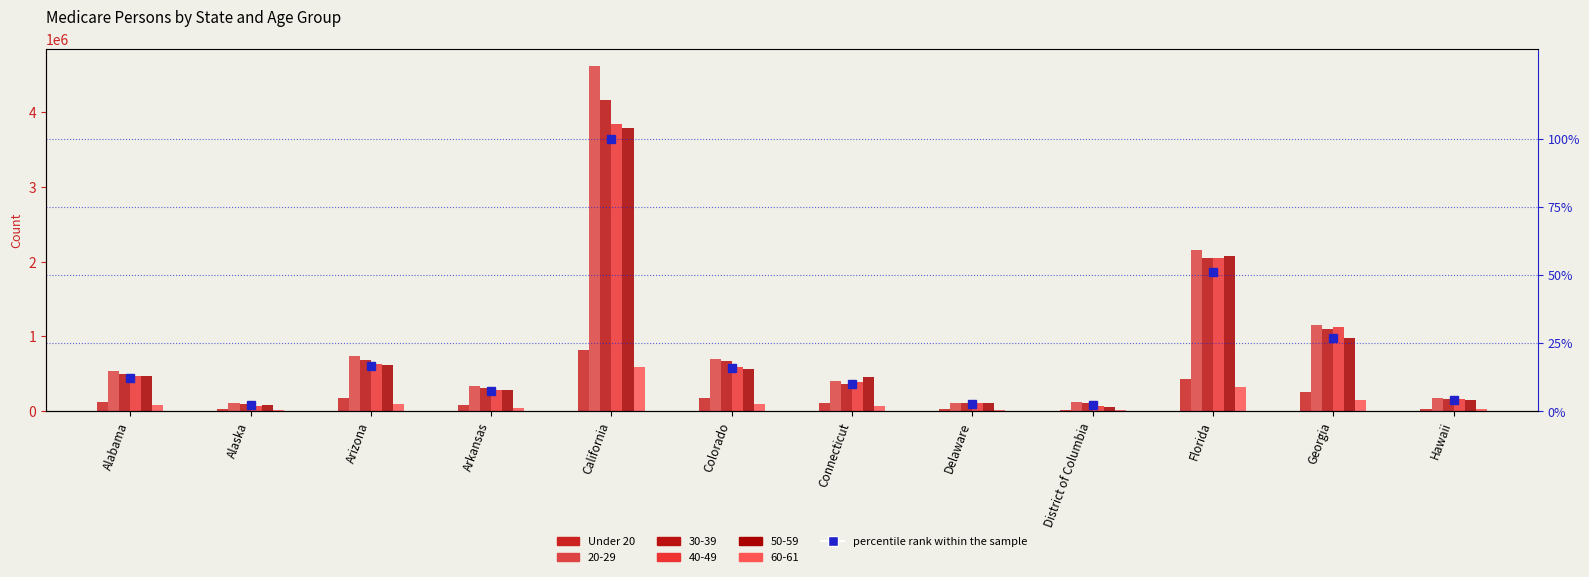

How many data points does each series have?

12